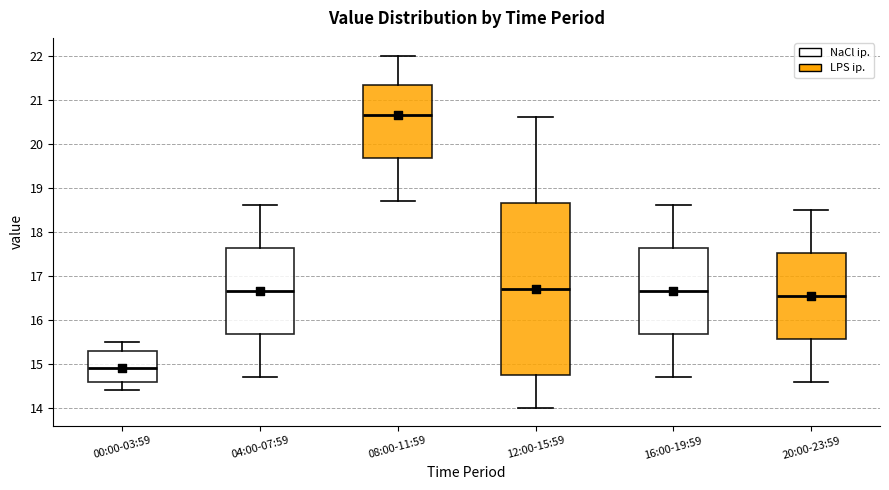

Where does the lower whisker of the box for 08:00-11:59 end on the y-axis? The values are not printed on the chart, so give them approximately, as read against the axis.

18.7